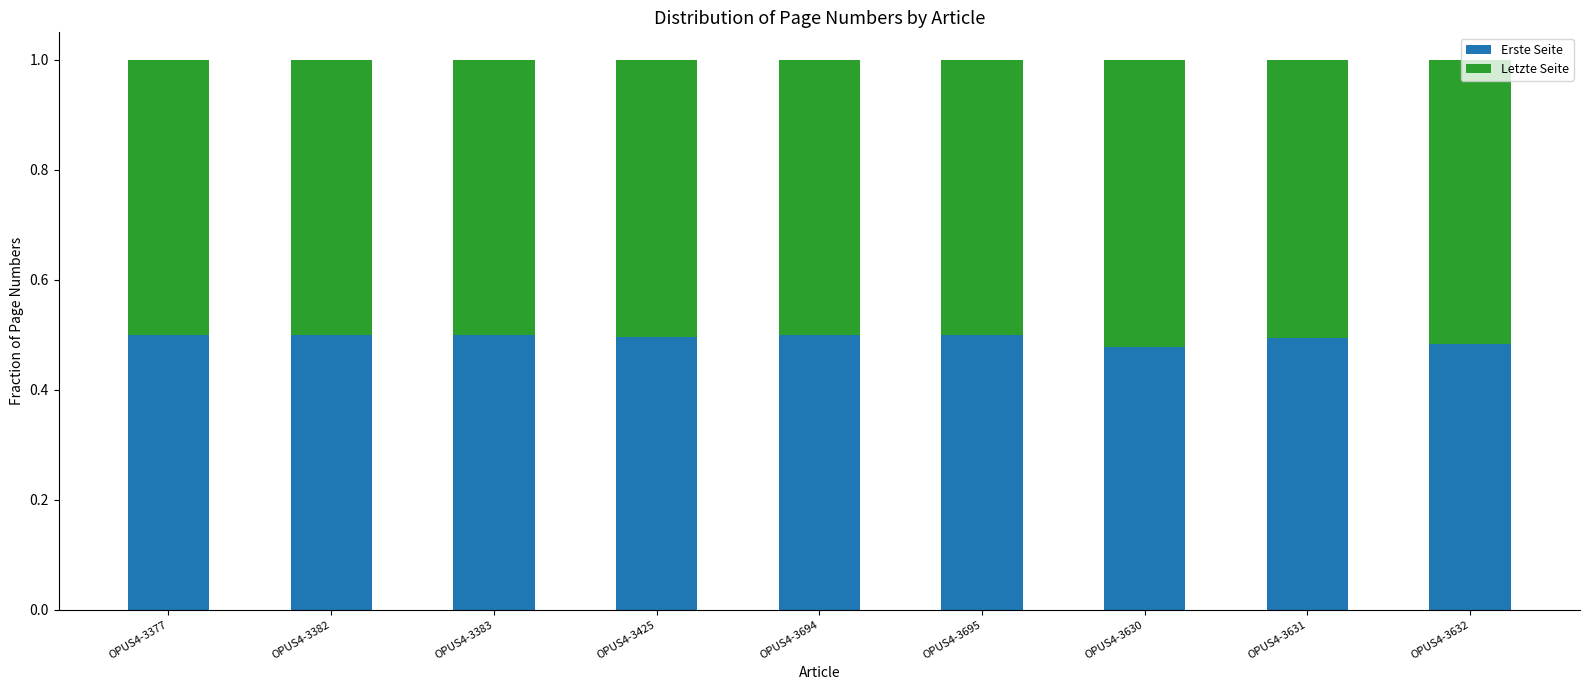

What is the total value across all series at OPUS4-3631?

1.0